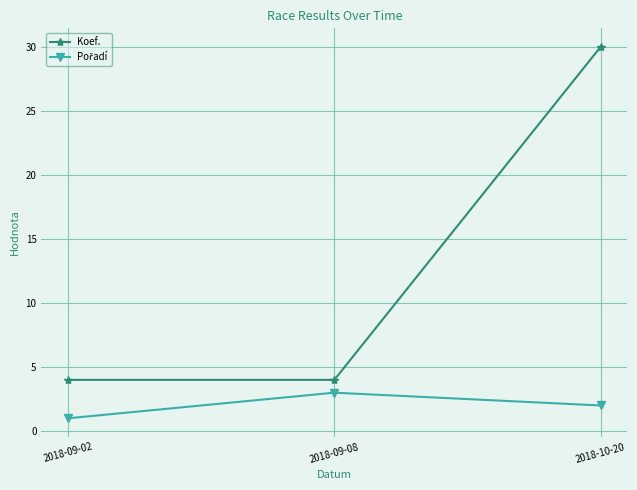

Which series has the largest total across all categories?

Koef.